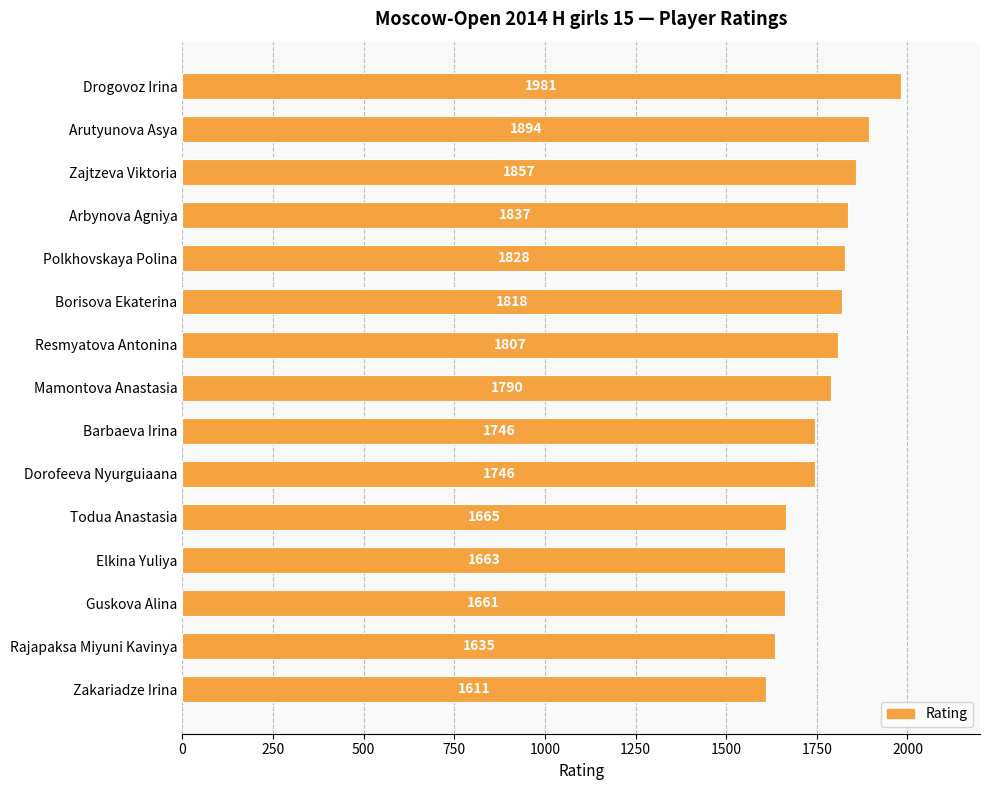

What is the change in value from Zajtzeva Viktoria to Resmyatova Antonina?

-50